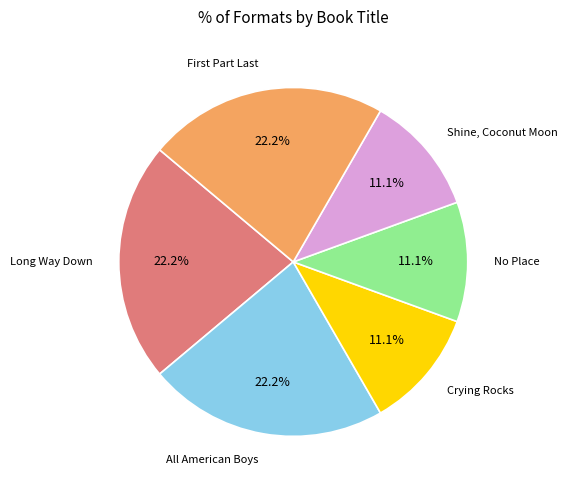

How many segments does this pie chart have?

6